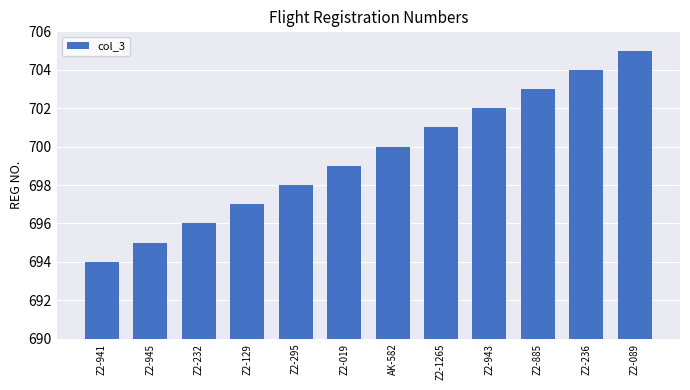

What is the label of the 12th bar from the left?

Z2-089